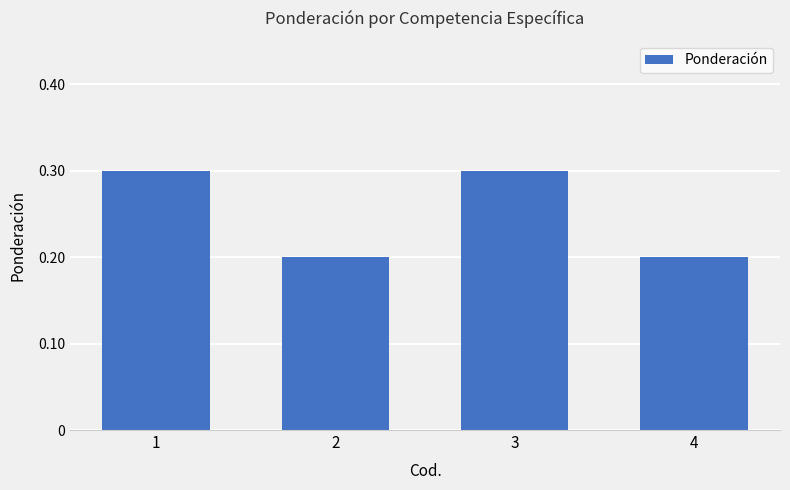

What is the difference between the second highest and second lowest values?

0.1